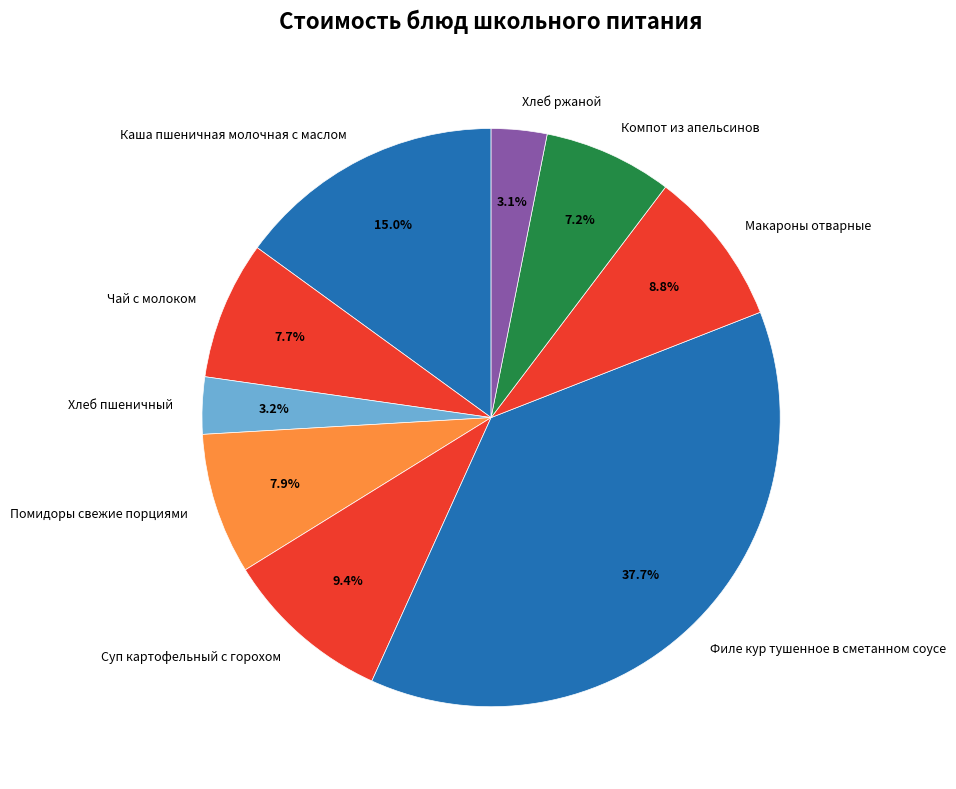

Which has a higher value, Помидоры свежие порциями or Филе кур тушенное в сметанном соусе?

Филе кур тушенное в сметанном соусе